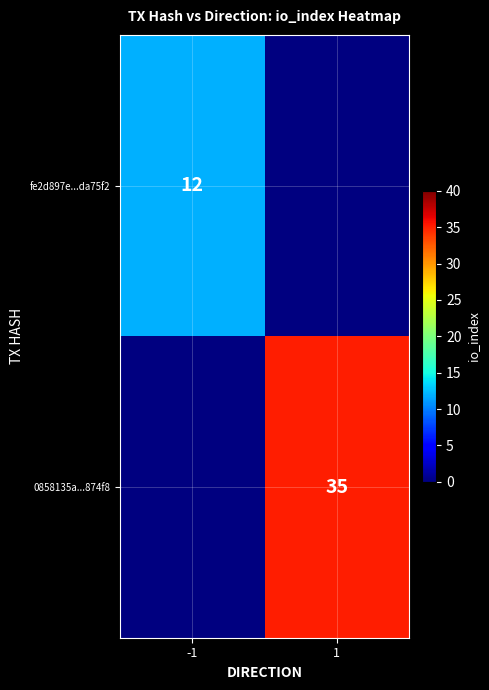

Is it true that 0858135a...874f8 equals 49 at 1?

False